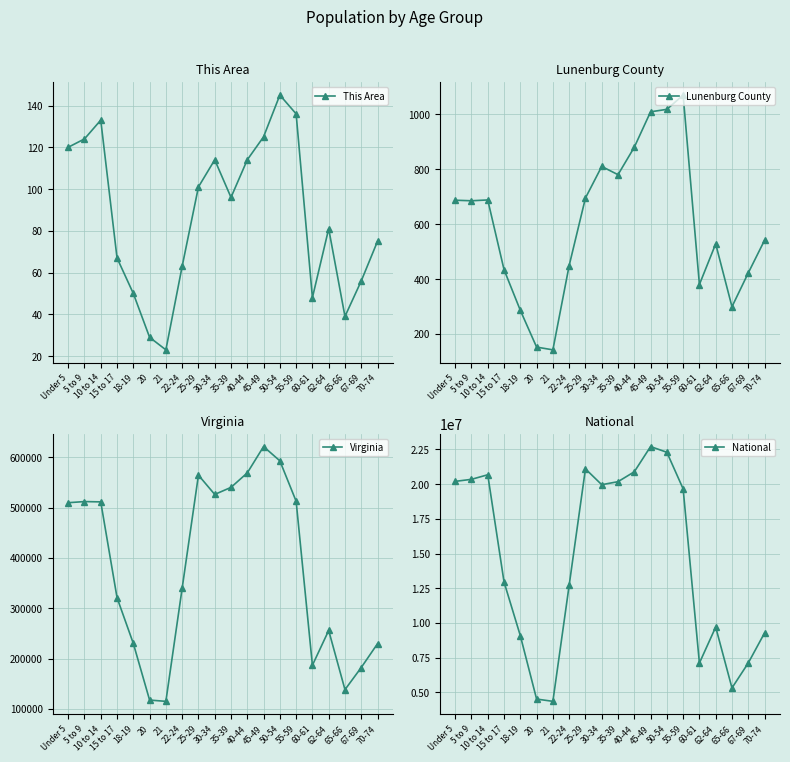

Reading left to right, list all the values displayed in this chart.

This Area: 120	124	133	67	50	29	23	63	101	114	96	114	125	145	136	48	81	39	56	75
Lunenburg County: 687	685	688	434	286	152	142	449	695	810	780	880	1009	1018	1070	380	528	299	422	541
Virginia: 509625	511849	511246	320957	230008	117445	114918	339728	564342	526077	540063	568865	621155	592845	512595	186629	255740	138154	182148	229502
National: 20201362	20348657	20677194	12954254	9086089	4519129	4354294	12712576	21101849	19962099	20179642	20890964	22708591	22298125	19664805	7113727	9704197	5319902	7115361	9278166